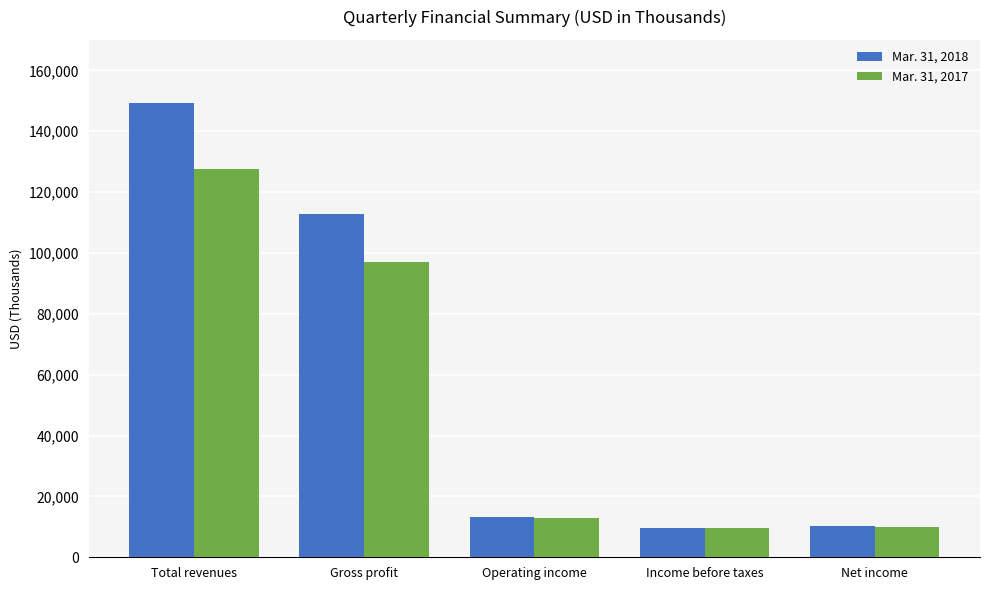

At how many categories does at least one series exceed 53099?

2